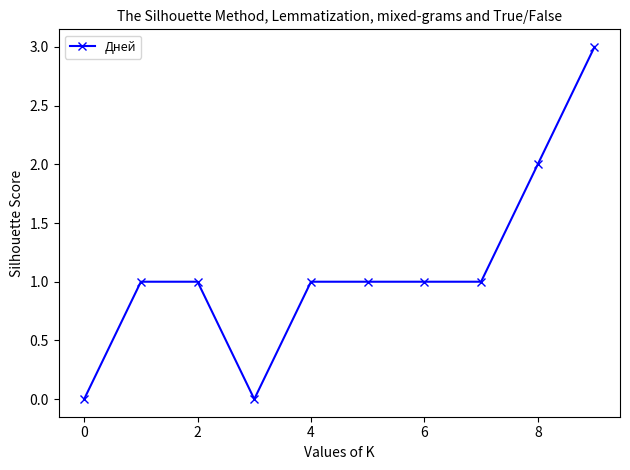

What is the maximum value shown in the chart?

3